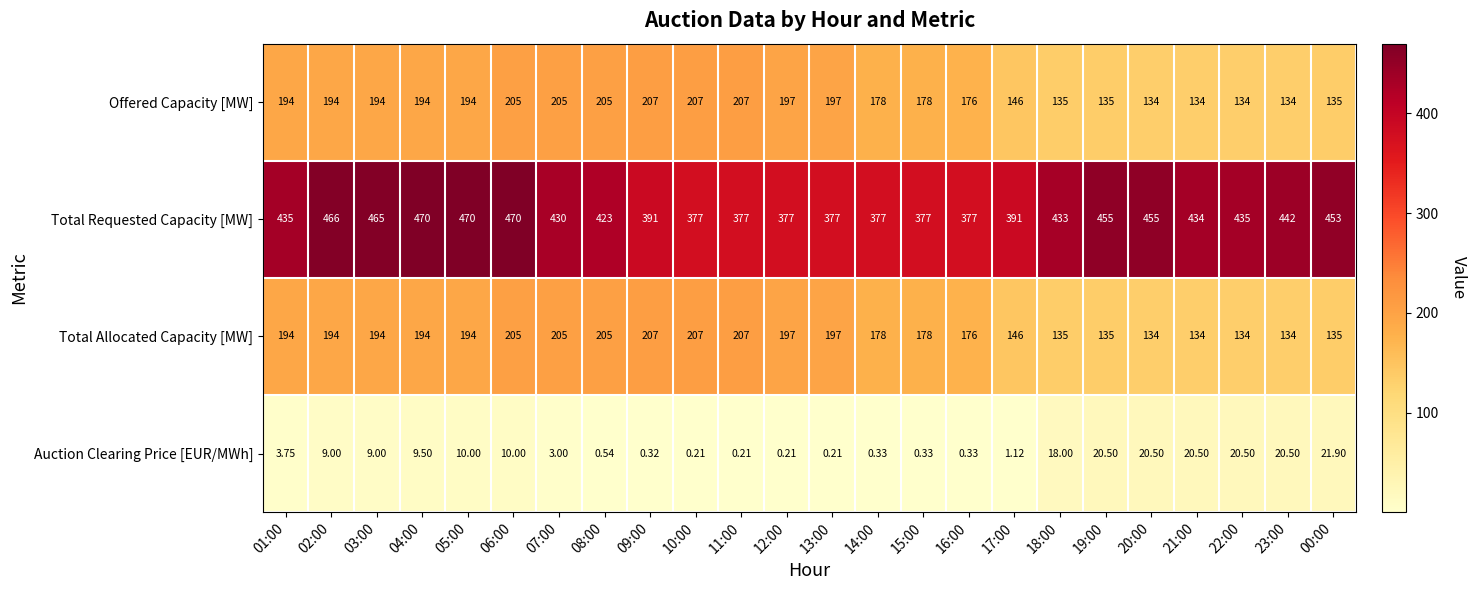

At how many categories does at least one series exceed 241?

24